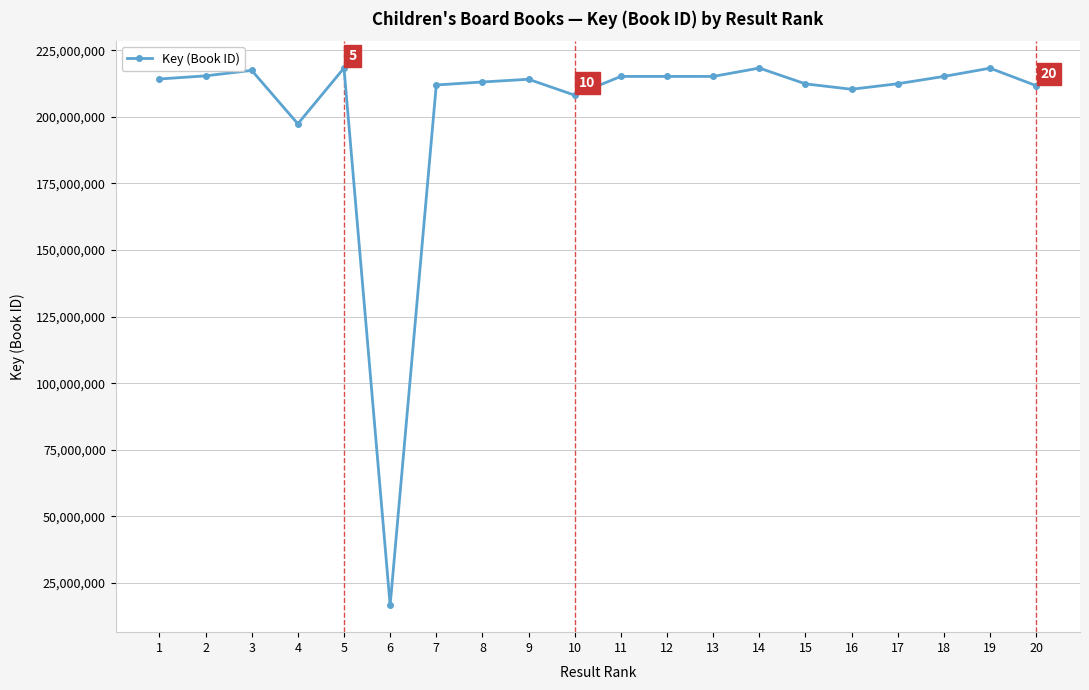

Read the value at 4, to the nearest 100.

197387200